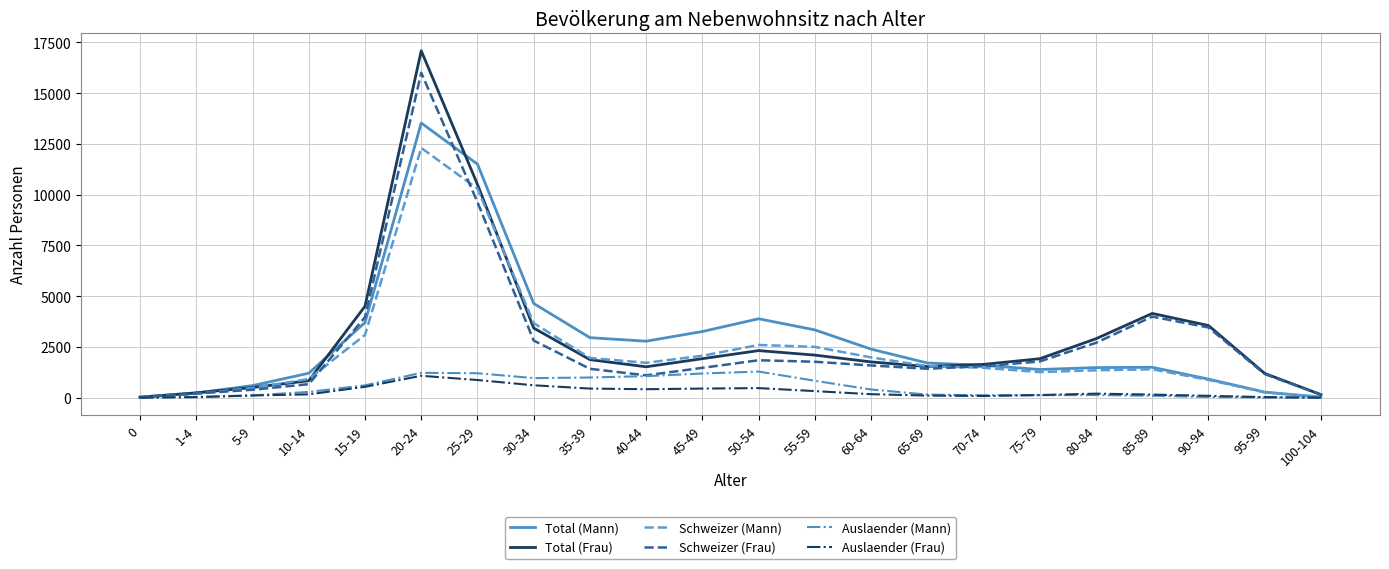

List the series in order of their peak value, highest first.

Total (Frau), Schweizer (Frau), Total (Mann), Schweizer (Mann), Auslaender (Mann), Auslaender (Frau)